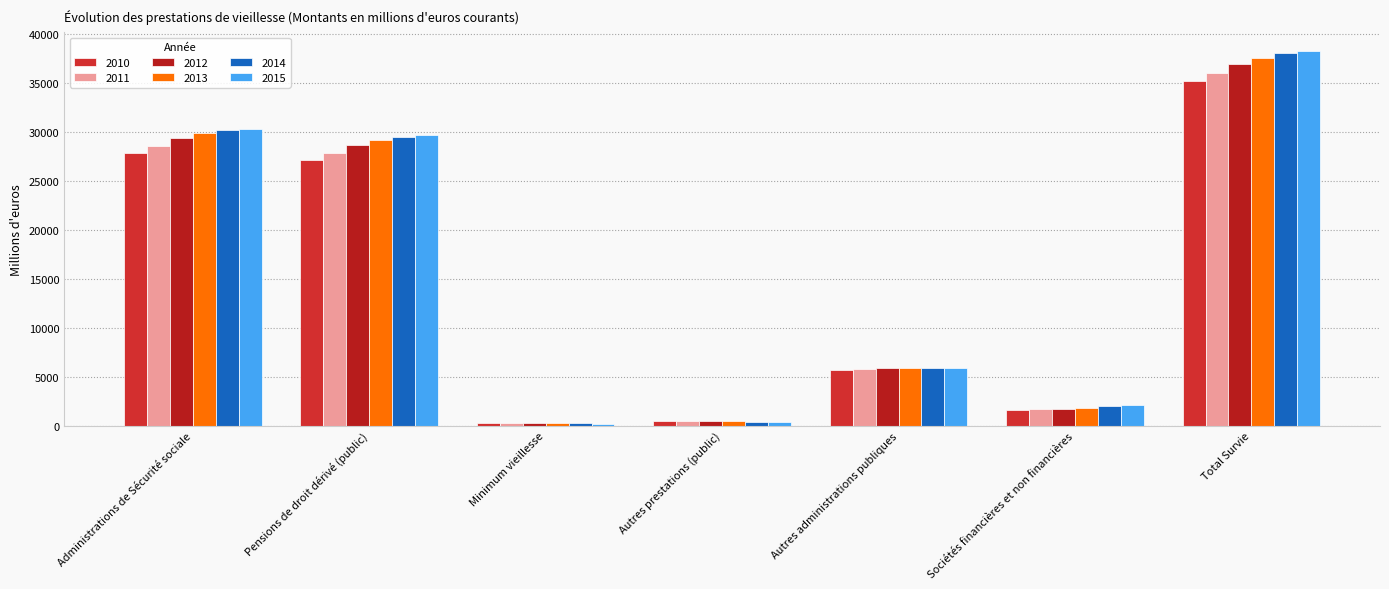

Reading left to right, extract all data points from this chart.

2010: 27836.4	27070.0	271.8	494.6	5709.9	1593.5	35139.8
2011: 28585.6	27818.8	266.5	500.3	5777.5	1667.4	36030.6
2012: 29397.8	28693.3	257.3	447.2	5846.6	1656.5	36900.9
2013: 29873.8	29191.3	243.2	439.2	5884.9	1760.7	37519.4
2014: 30142.3	29495.5	227.8	419.0	5879.6	2020.2	38042.0
2015: 30280.3	29714.6	210.2	355.4	5847.7	2127.5	38255.5